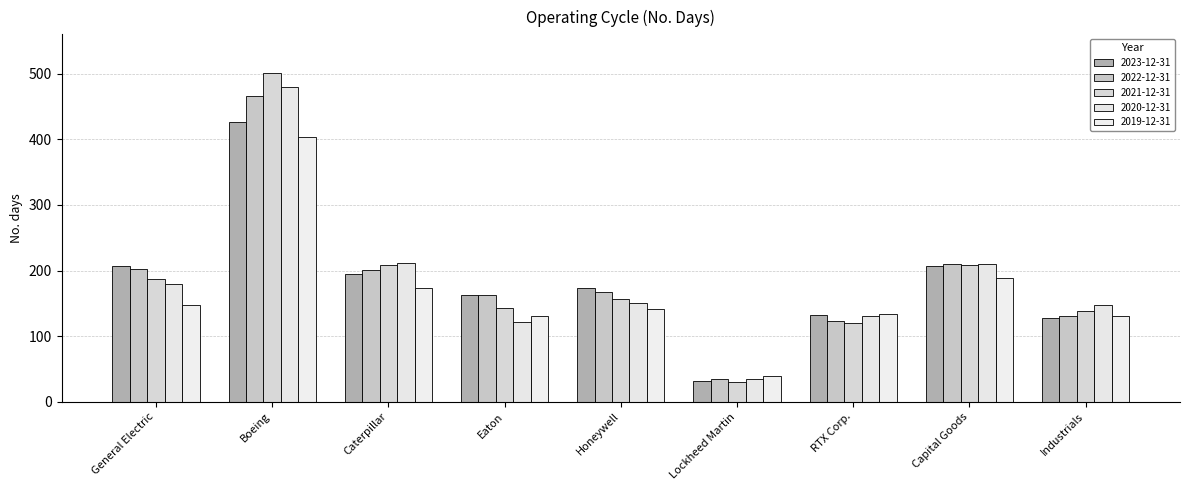

What is the difference between the highest and lowest values at RTX Corp.?

14